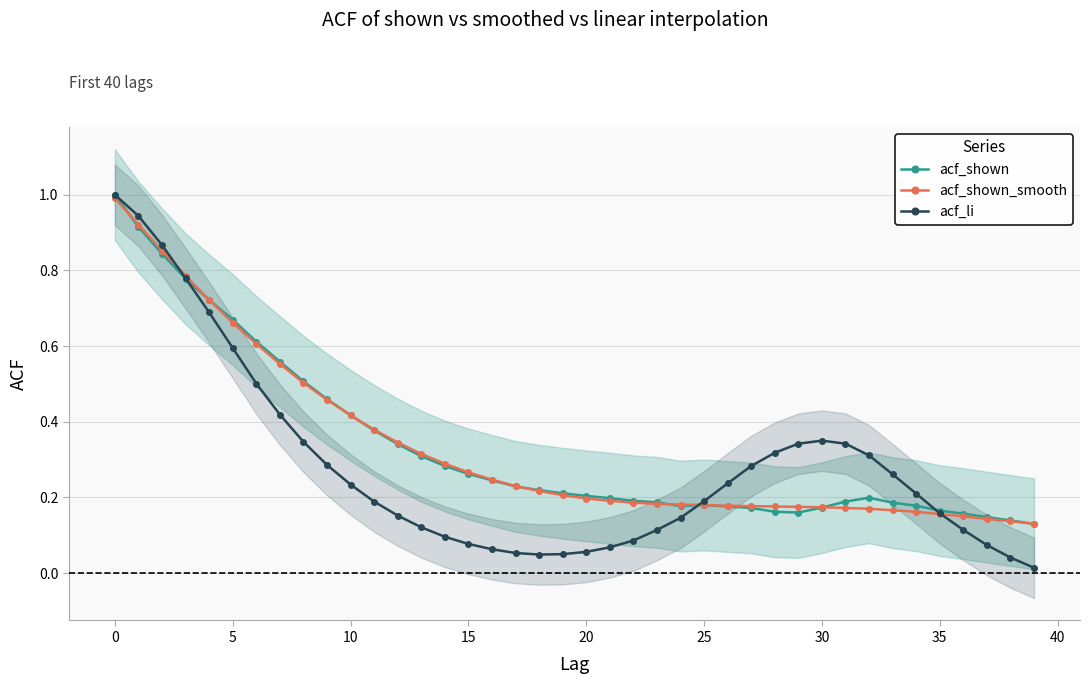

Does the chart display data point markers on the line(s)?

Yes